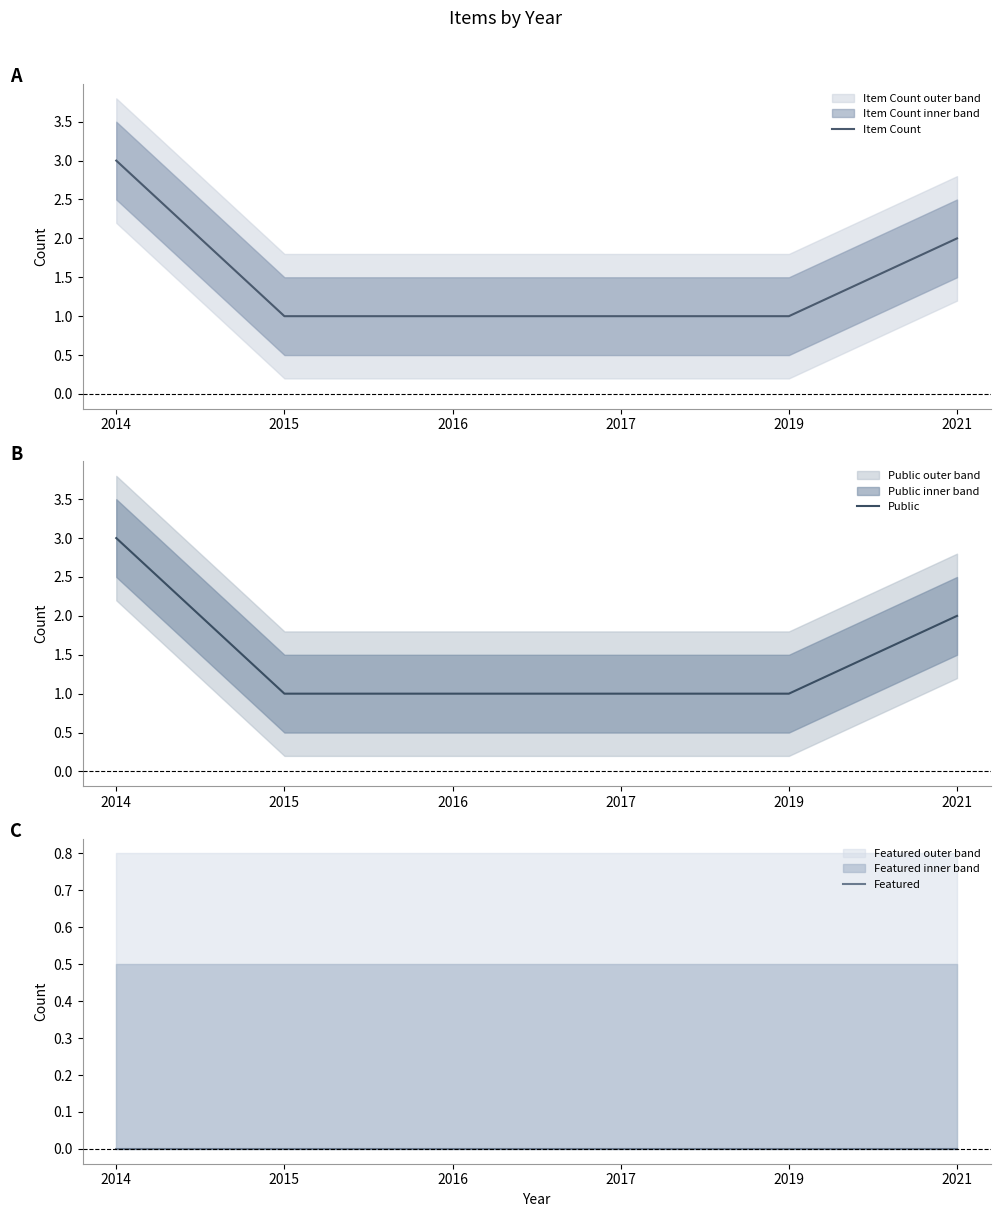

True or false: Public has more than 0 points higher than both neighbors.

False